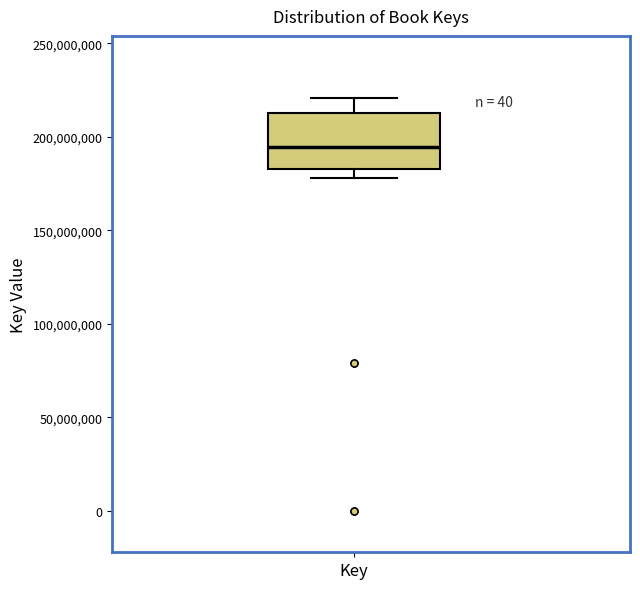

Where does the upper whisker of the box for Key end on the y-axis? The values are not printed on the chart, so give them approximately, as read against the axis.

220000000